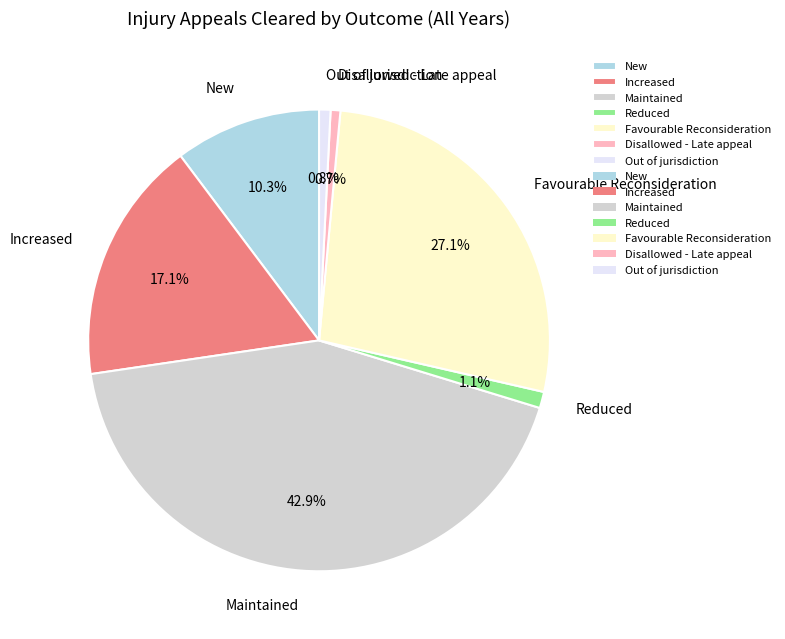

How many slices are in this pie chart?

7